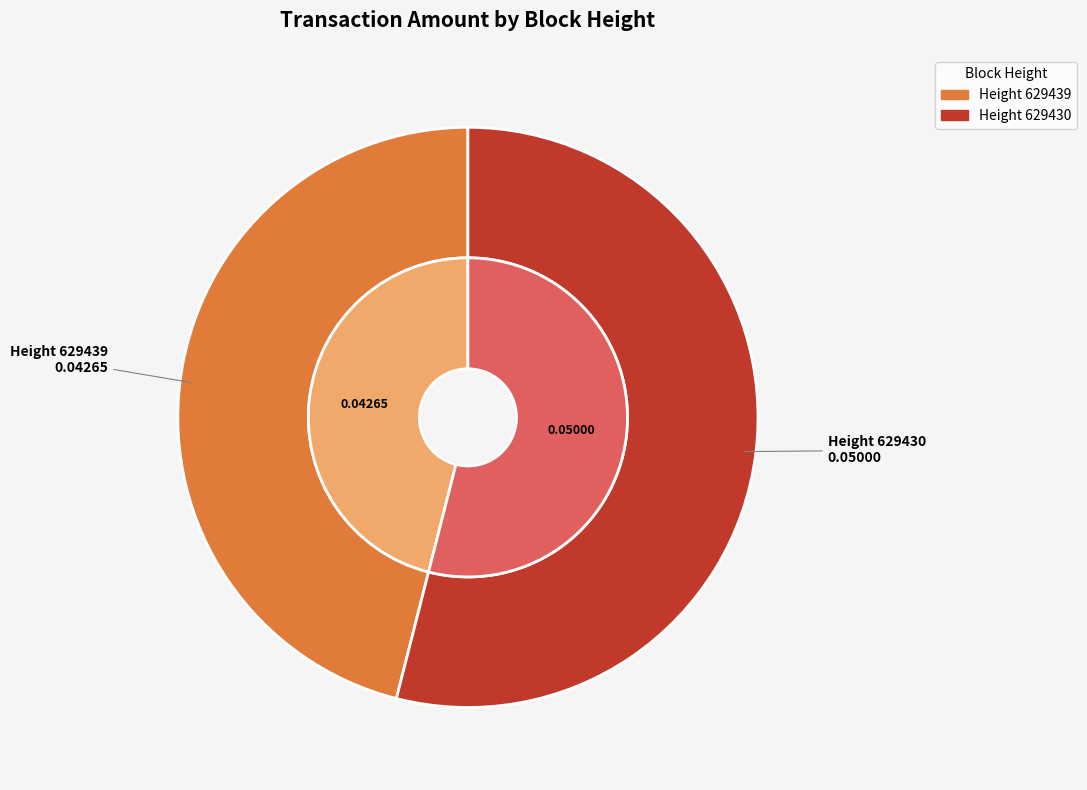

To the nearest percent, what is the difference between the largest and smallest slice percentages?

8%